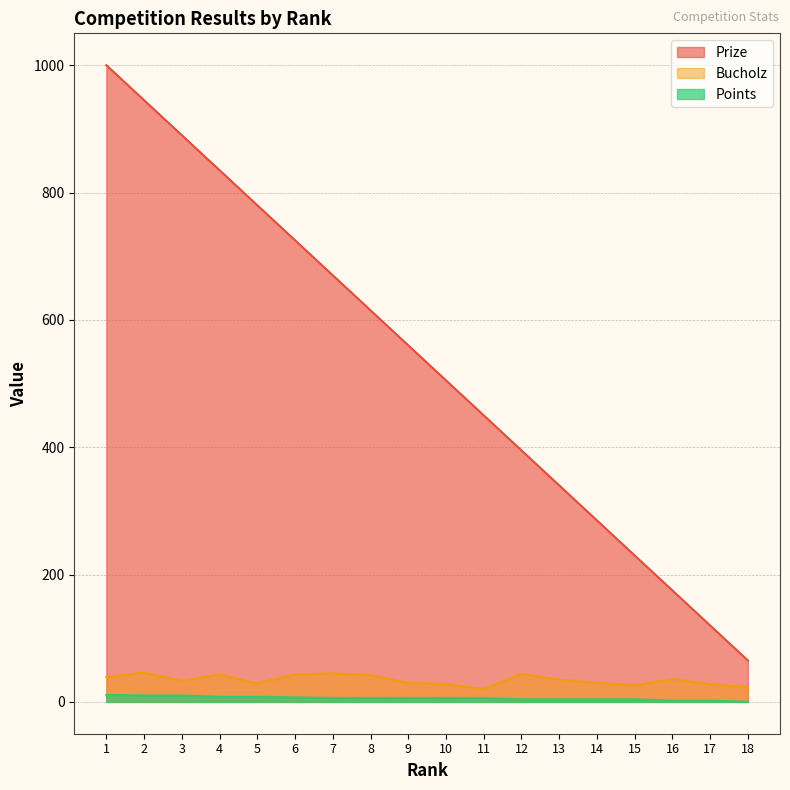

What is the value of the Prize point at the 8th from the left?

615